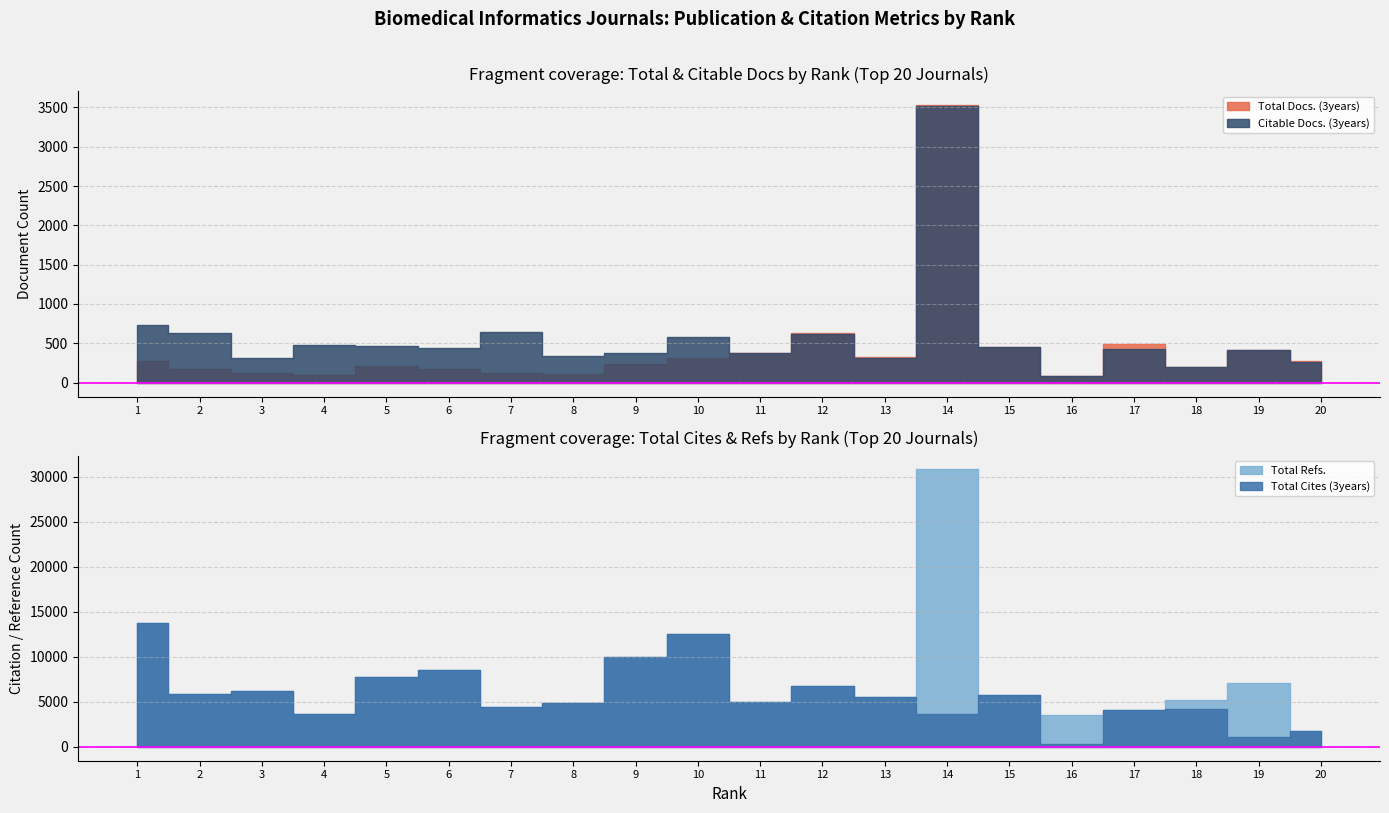

Reading right to left, what are all the values shown in this chart?

Total Docs. (3years): 20=273	19=413	18=203	17=490	16=80	15=448	14=3528	13=320	12=629	11=374	10=309	9=236	8=113	7=117	6=170	5=214	4=103	3=122	2=169	1=278
Citable Docs. (3years): 20=259	19=409	18=199	17=430	16=80	15=448	14=3523	13=315	12=621	11=373	10=586	9=376	8=334	7=648	6=442	5=471	4=482	3=310	2=626	1=730
Total Cites (3years): 20=1813	19=1083	18=4180	17=4098	16=305	15=5718	14=3649	13=5524	12=6737	11=4974	10=12511	9=10026	8=4818	7=4477	6=8594	5=7770	4=3674	3=6191	2=5828	1=13731
Total Refs.: 20=1813	19=7133	18=5173	17=4098	16=3514	15=5718	14=30826	13=5524	12=6737	11=4974	10=12511	9=10026	8=4818	7=4477	6=8594	5=7770	4=3674	3=6191	2=5828	1=13731